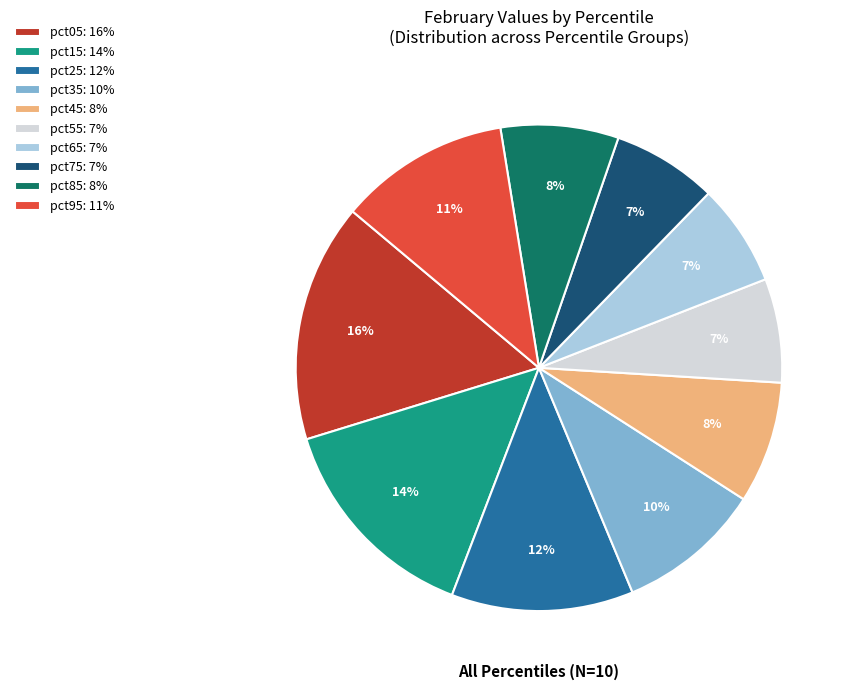

Is the sum of pct35: 10% and pct75: 7% greater than half?

No